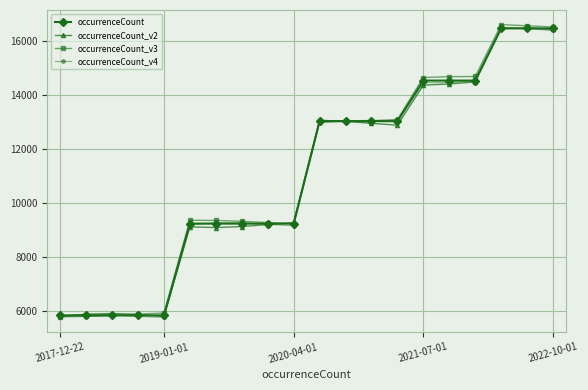

What is the maximum value for occurrenceCount_v4?

16509.0